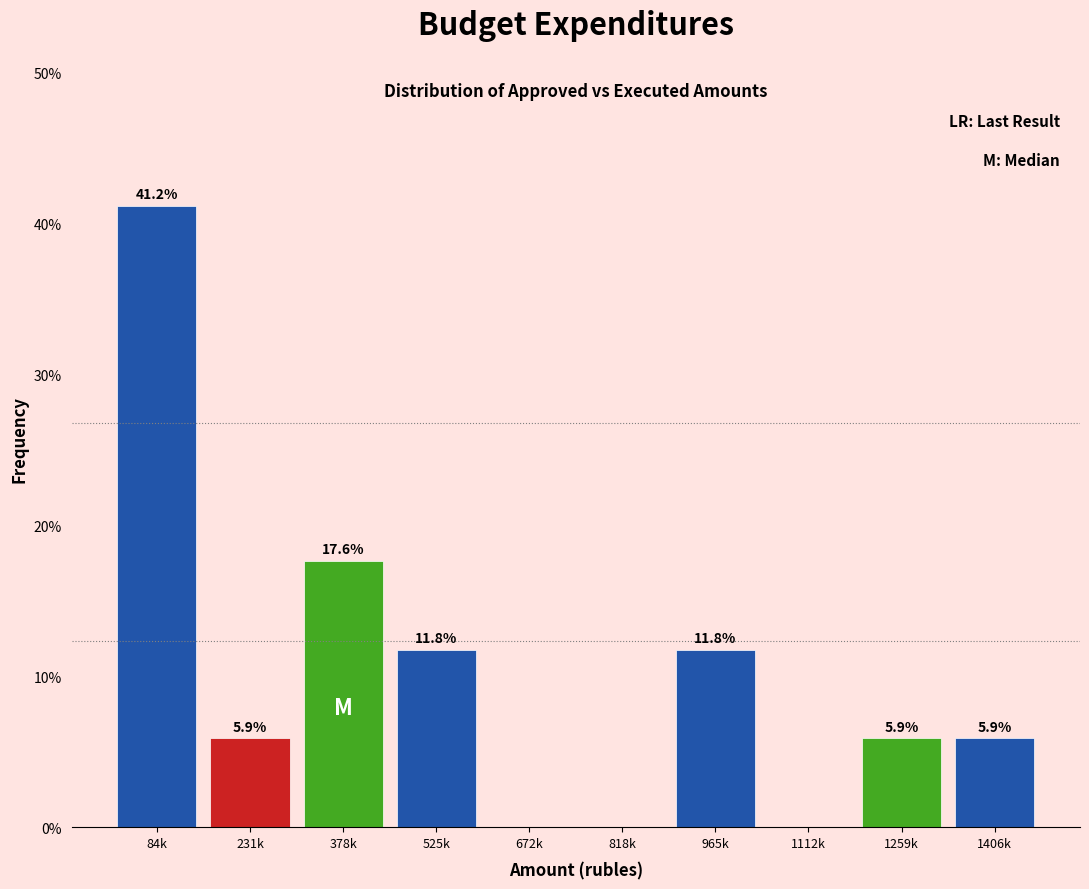

Reading left to right, transcribe all the data shown in this chart.

84k=41.2	231k=5.9	378k=17.6	525k=11.8	672k=0.0	818k=0.0	965k=11.8	1112k=0.0	1259k=5.9	1406k=5.9